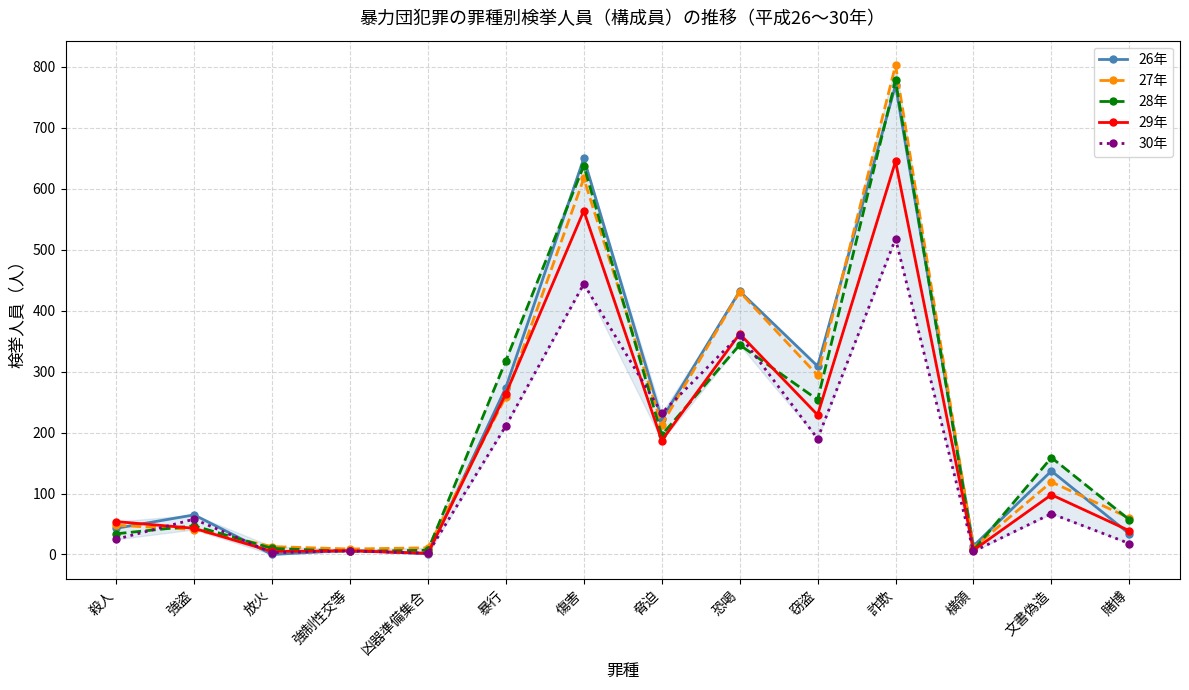

True or false: 26年 has more than 0 interior local peaks.

True